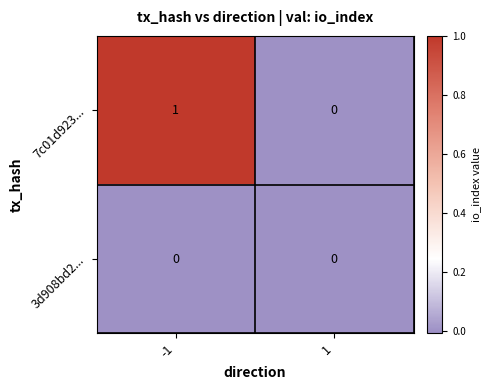

Which series has the largest range (max minus min)?

7c01d923...